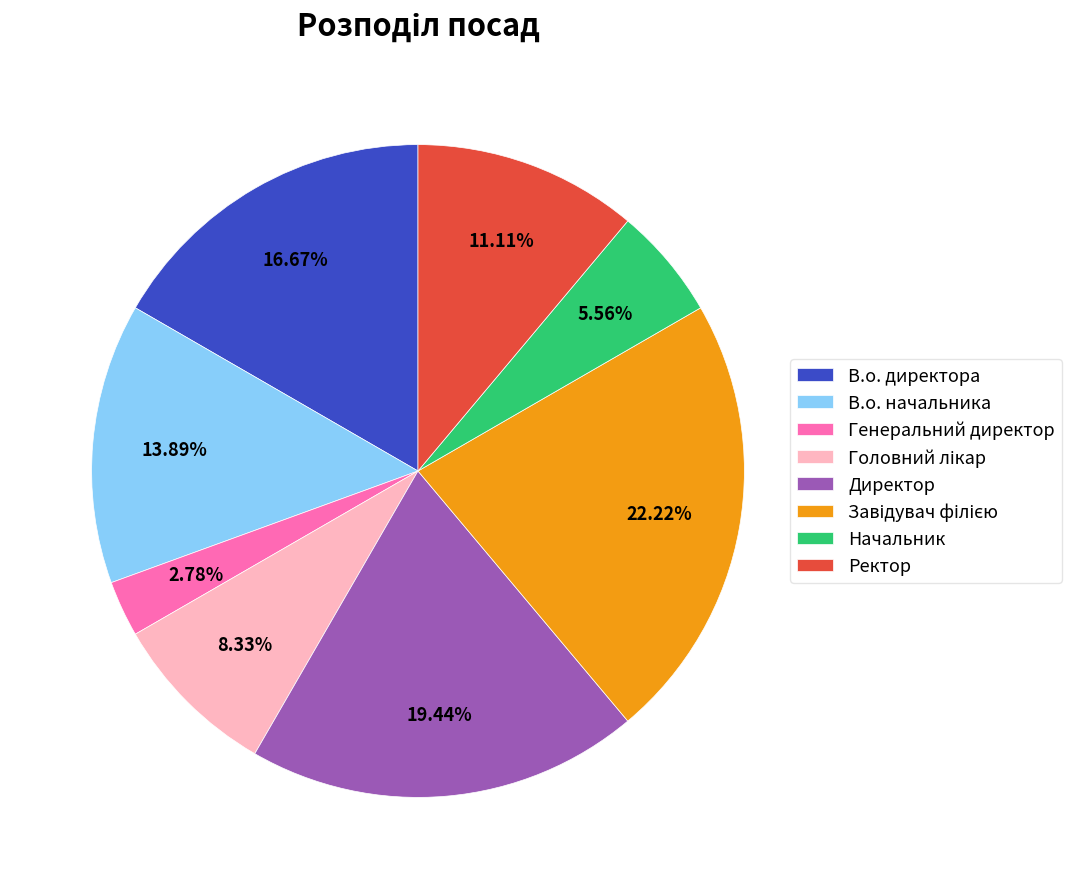

Which category has the smallest portion of the pie?

Генеральний директор